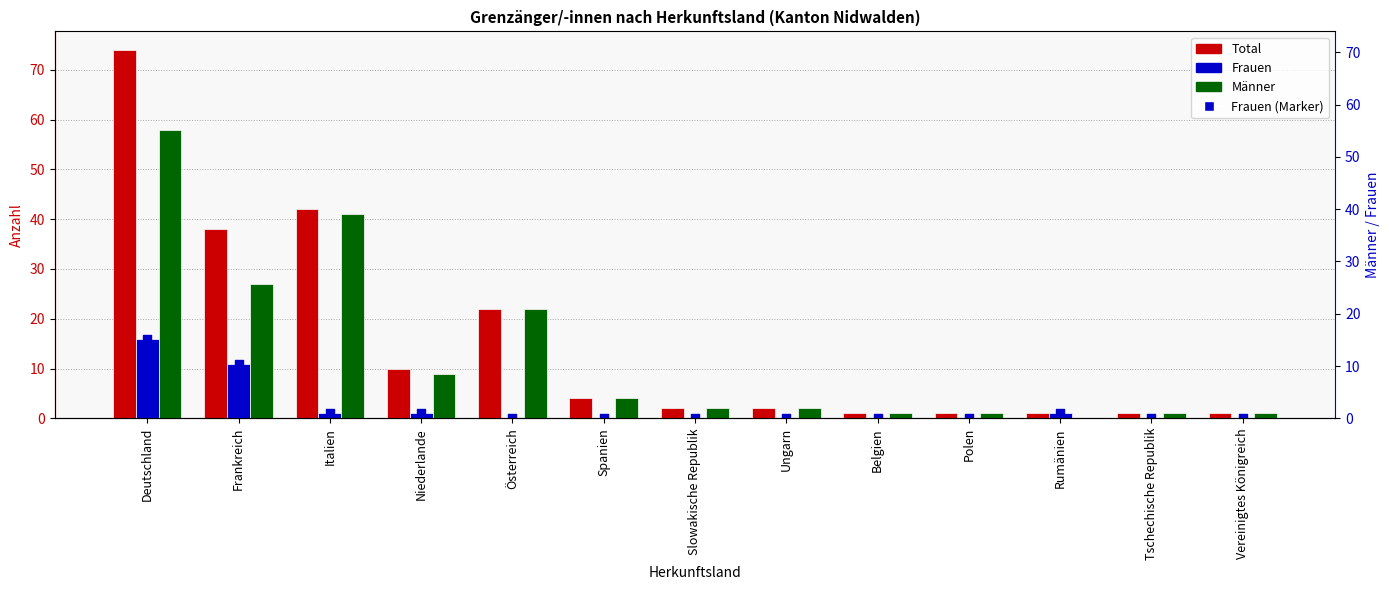

What is the total value across all series at Polen?

2